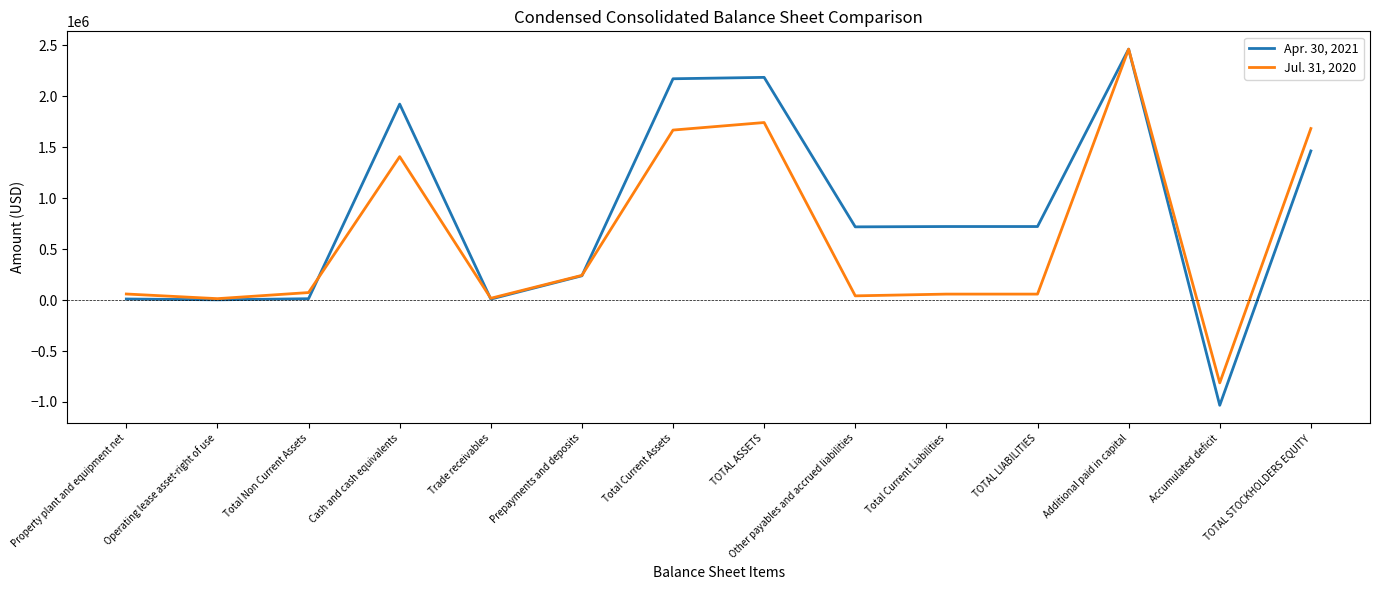

Does the chart display data point markers on the line(s)?

No